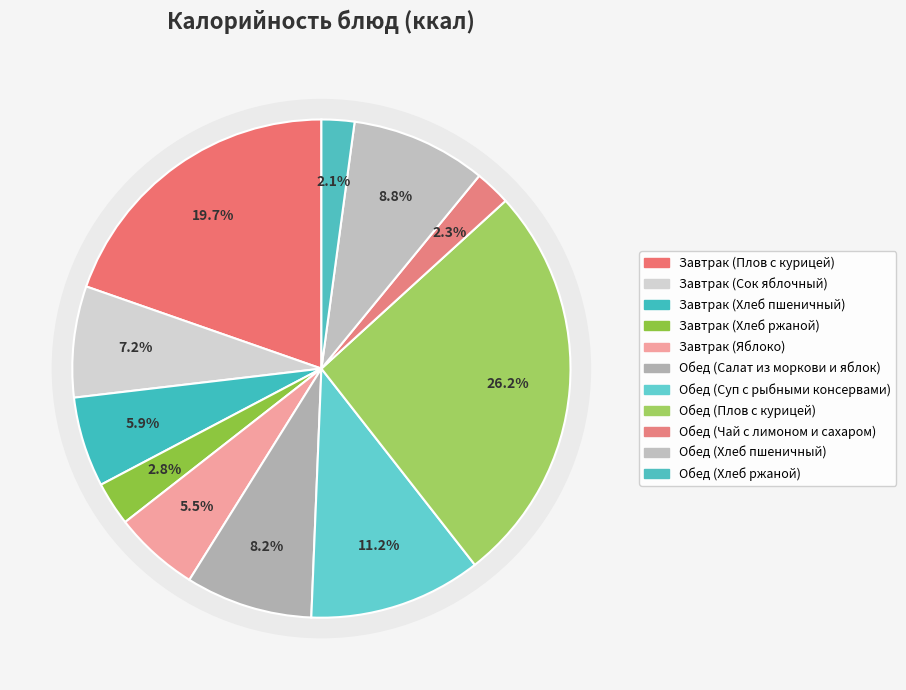

What is the change in value from Завтрак (Плов с курицей) to Завтрак (Хлеб ржаной)?

-201.8